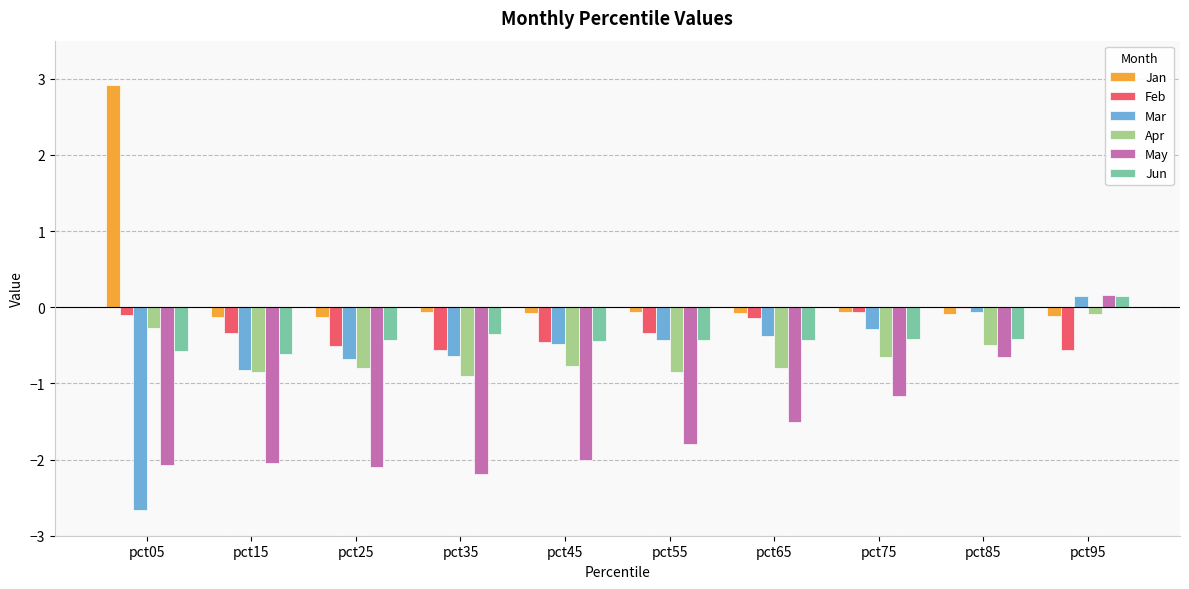

Where is Mar nearest to the value -1?

pct15